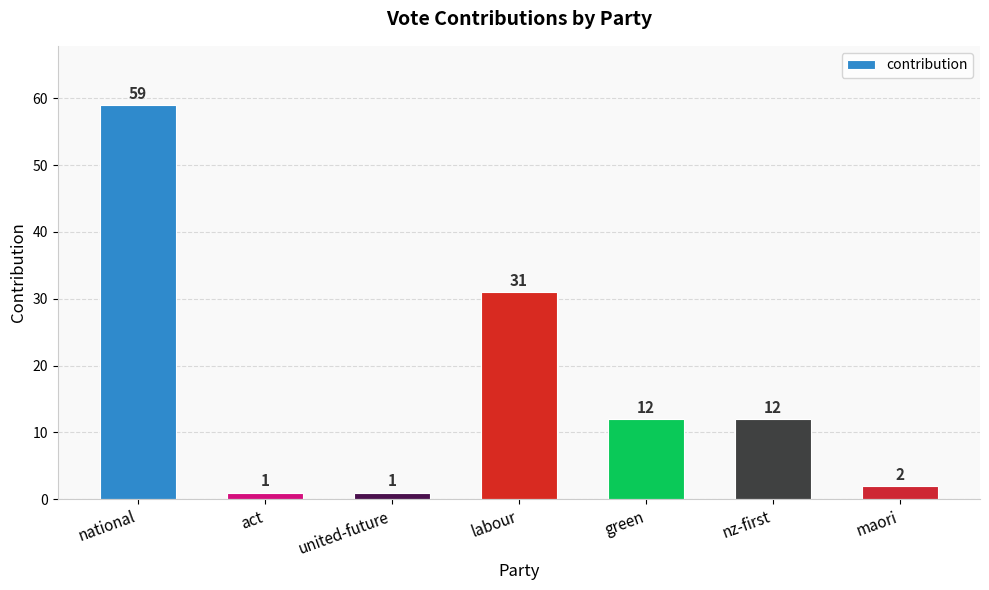

What is the change in value from act to nz-first?

+11